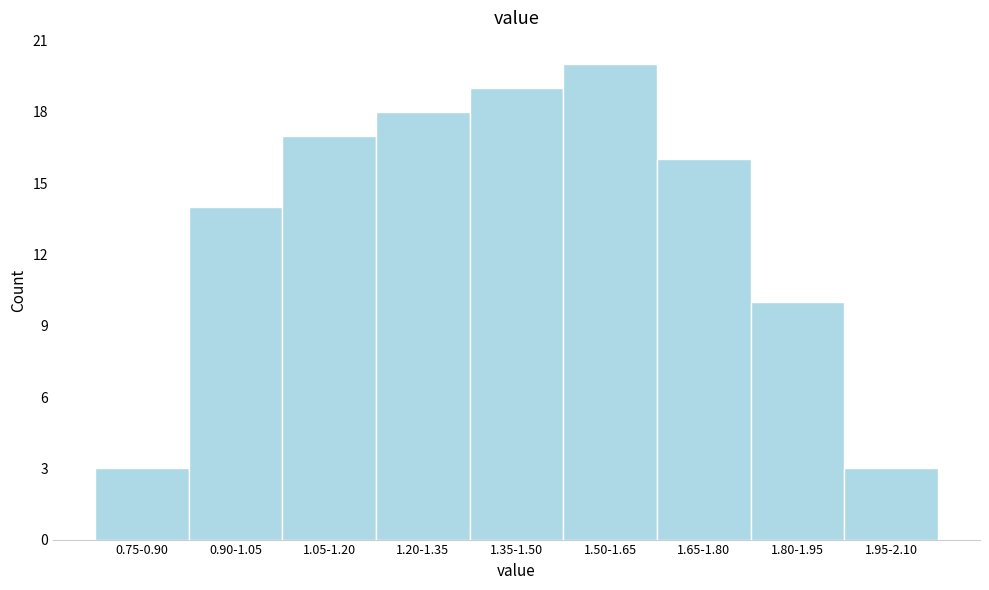

Reading right to left, transcribe all the data shown in this chart.

1.95-2.10=3	1.80-1.95=10	1.65-1.80=16	1.50-1.65=20	1.35-1.50=19	1.20-1.35=18	1.05-1.20=17	0.90-1.05=14	0.75-0.90=3